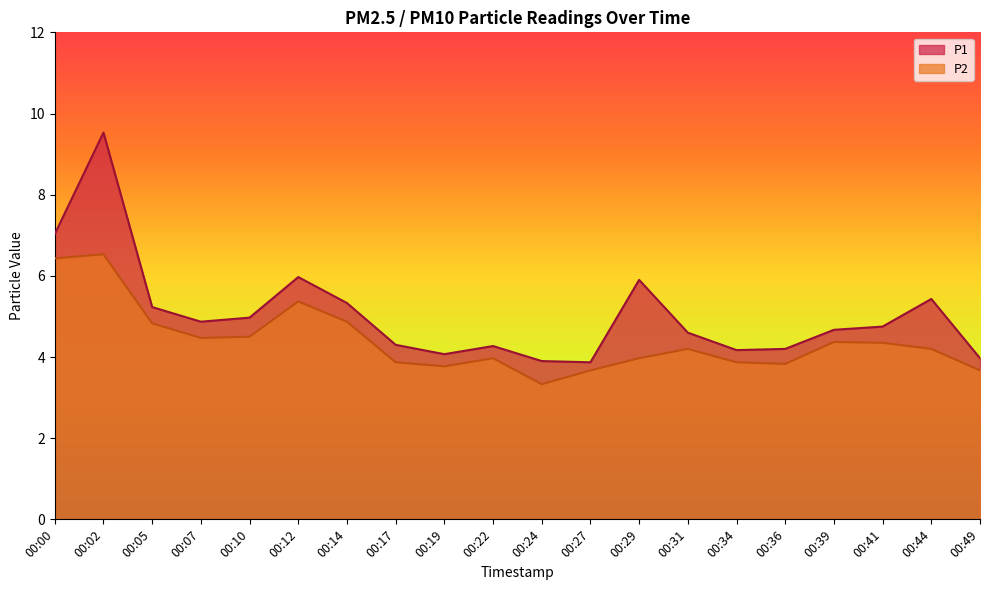

Which series has the largest total across all categories?

P1